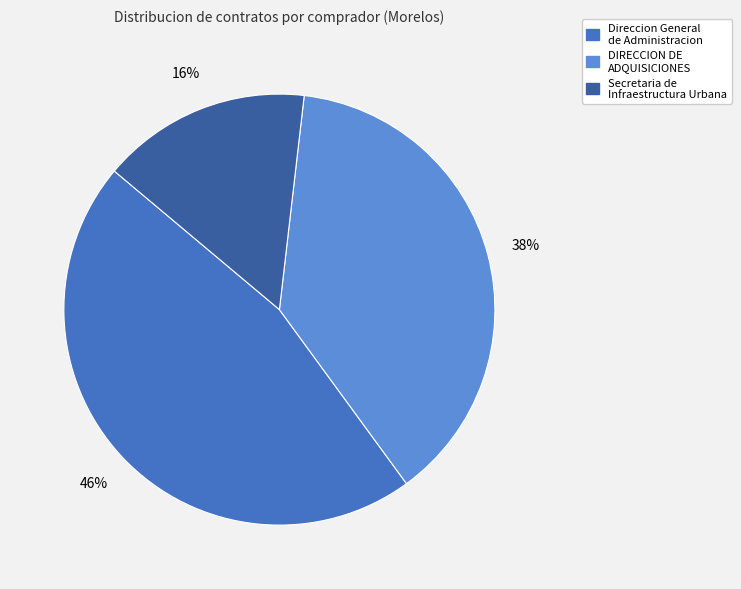

To the nearest percent, what is the average slice percentage?

33%